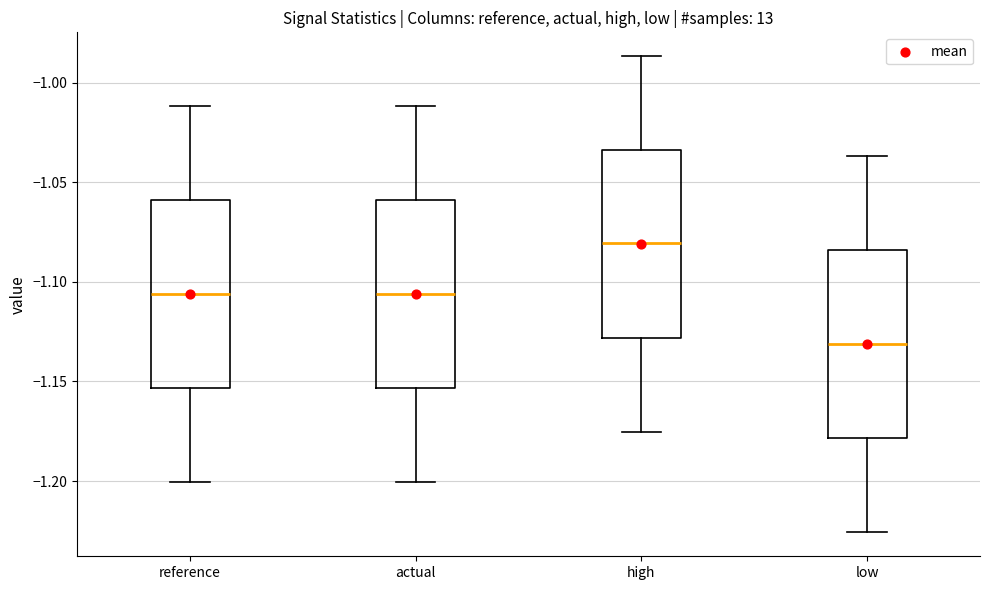

Reading left to right, read every box against the y-axis: the position of its median line, the range the box covers, and the ends of its whiskers. The values are not printed on the chart, so give them approximately, as read against the axis.

reference: median -1.105, box -1.155 to -1.060, whiskers -1.200 to -1.010
actual: median -1.105, box -1.155 to -1.060, whiskers -1.200 to -1.010
high: median -1.080, box -1.130 to -1.035, whiskers -1.175 to -0.985
low: median -1.130, box -1.180 to -1.085, whiskers -1.225 to -1.035